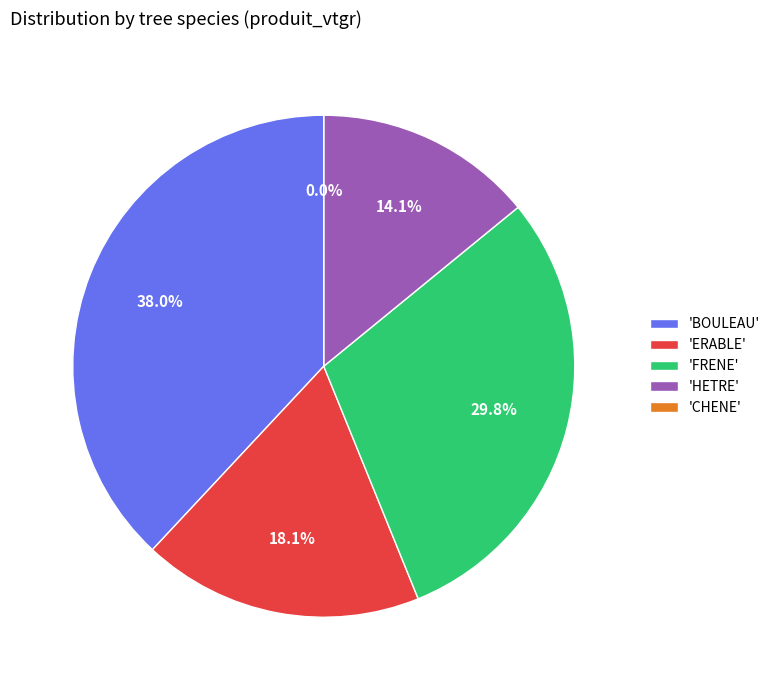

Do ERABLE and BOULEAU together represent more than half of the pie?

Yes